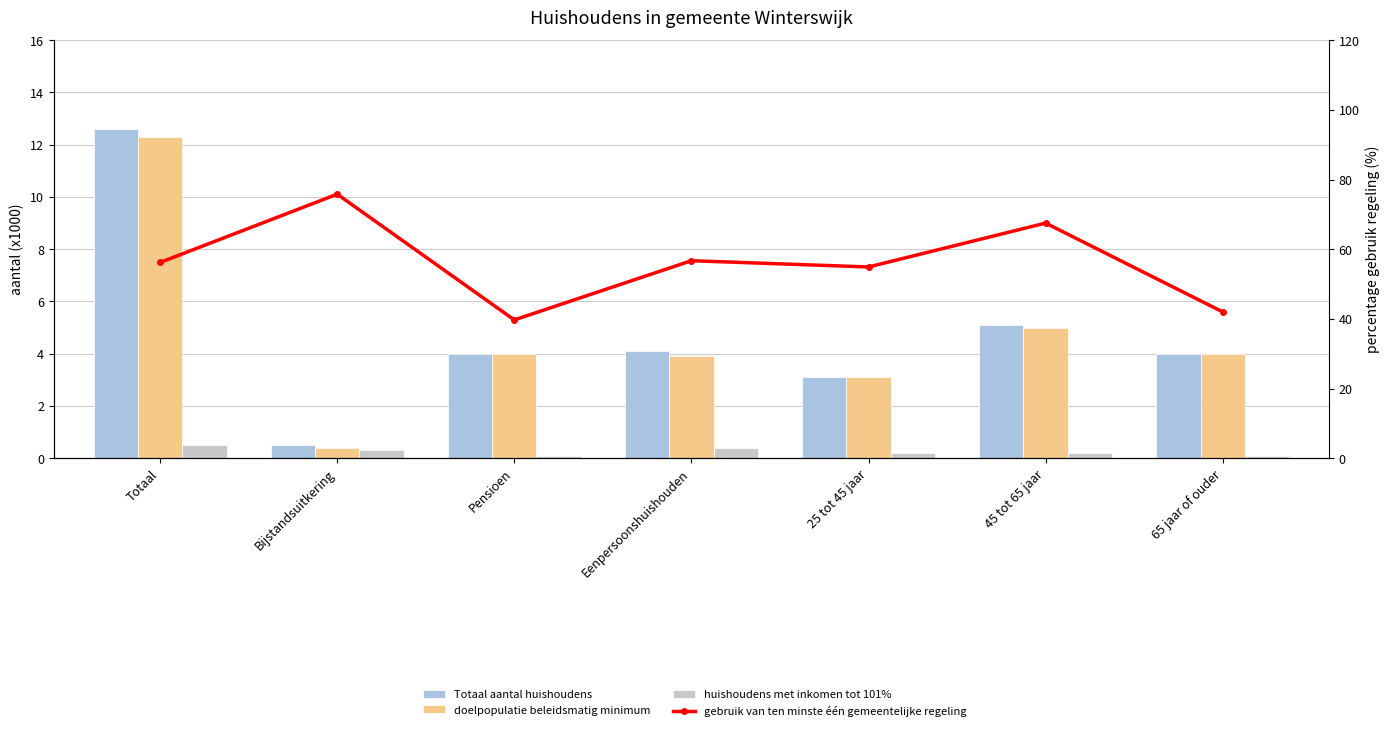

What is the label of the 5th bar from the left?

25 tot 45 jaar